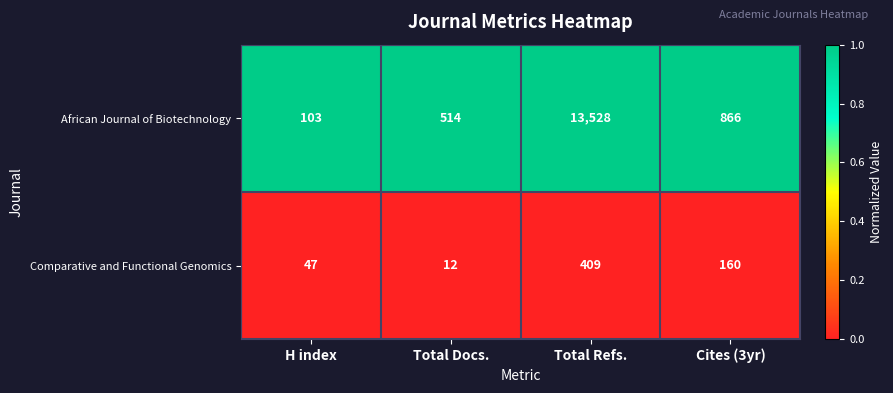

How many series are shown in this chart?

2